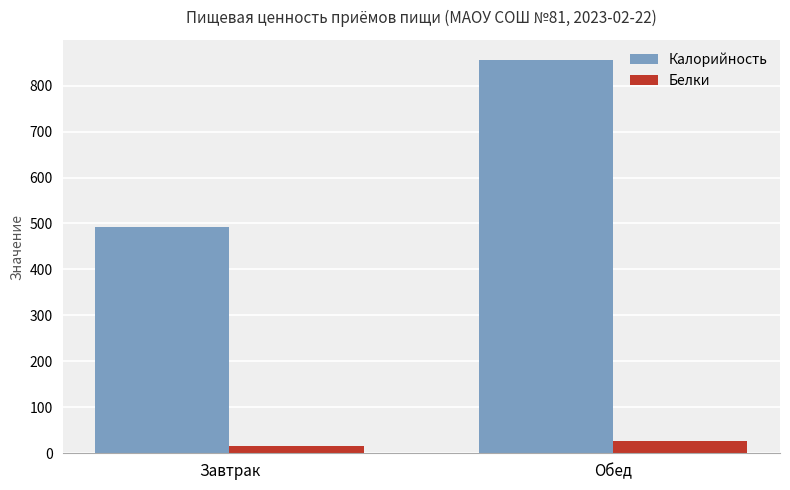

Reading right to left, extract all data points from this chart.

Калорийность: Обед=856.6	Завтрак=492.2
Белки: Обед=26.5	Завтрак=16.7